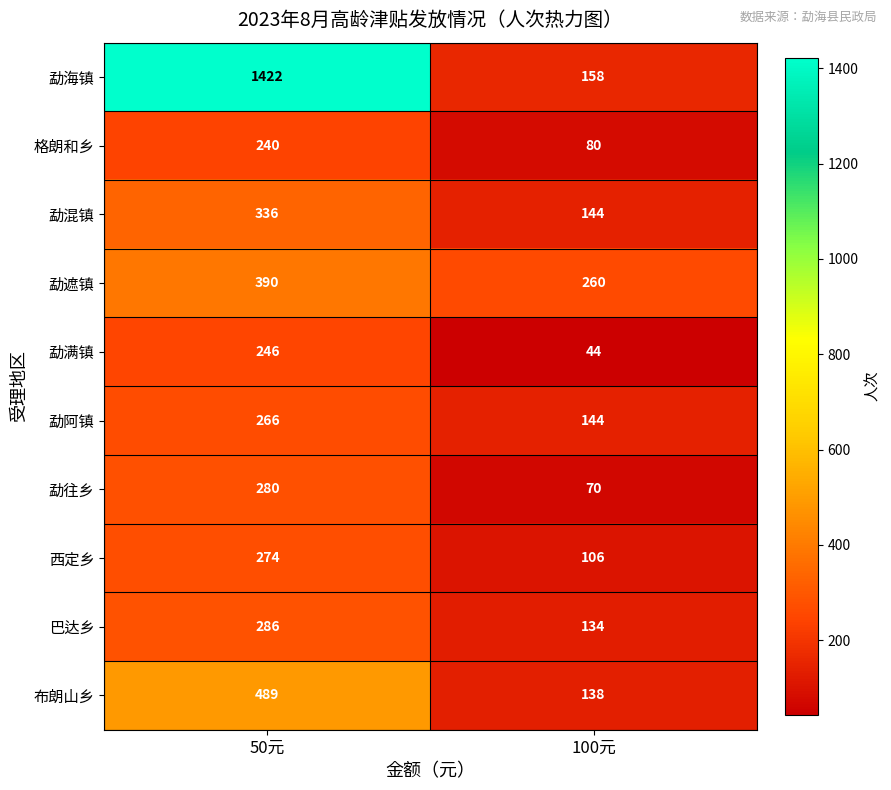

How many data points does each series have?

2